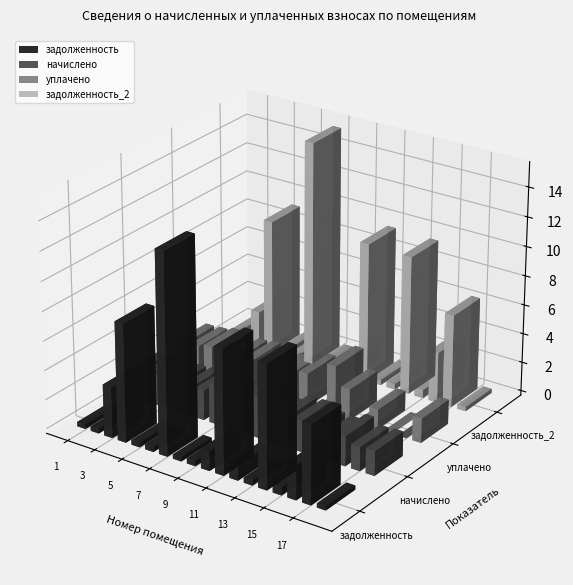

How many values in the уплачено series are below 1797?

9